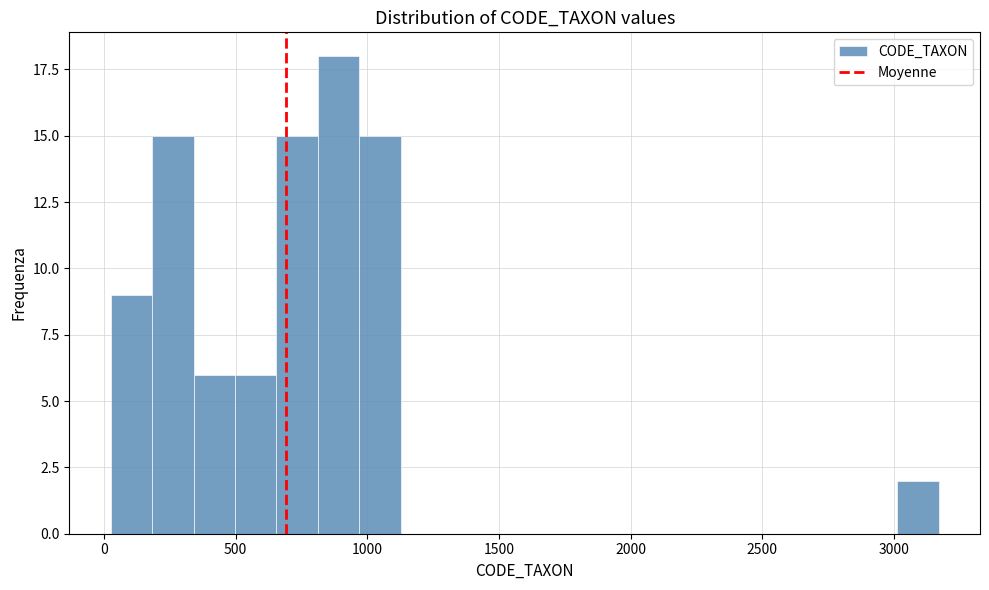

Around what value on the x-axis is the tallest bar? Give the approximate position of its centre, as read against the axis.

900